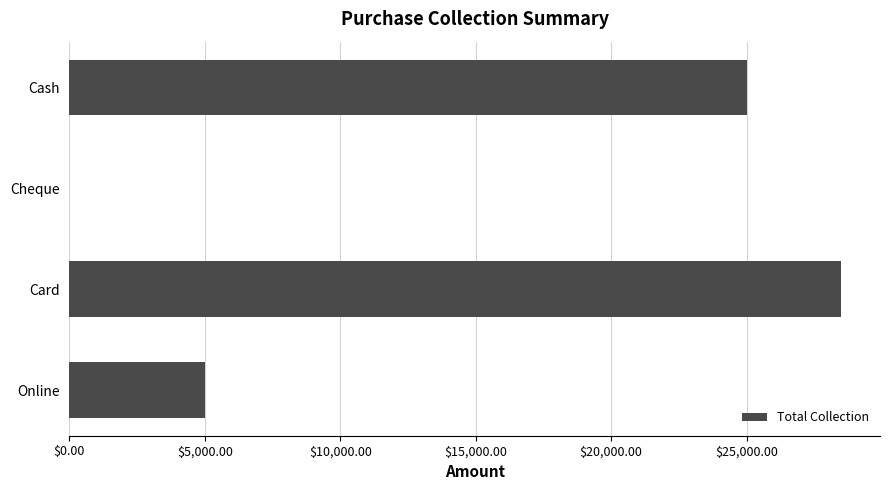

What is the greatest value displayed?

28500